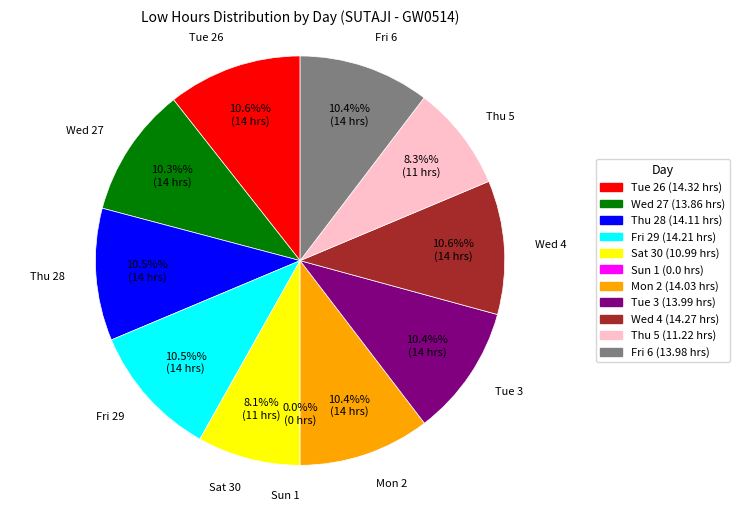

True or false: Fri 6 accounts for 10% of the total.

True